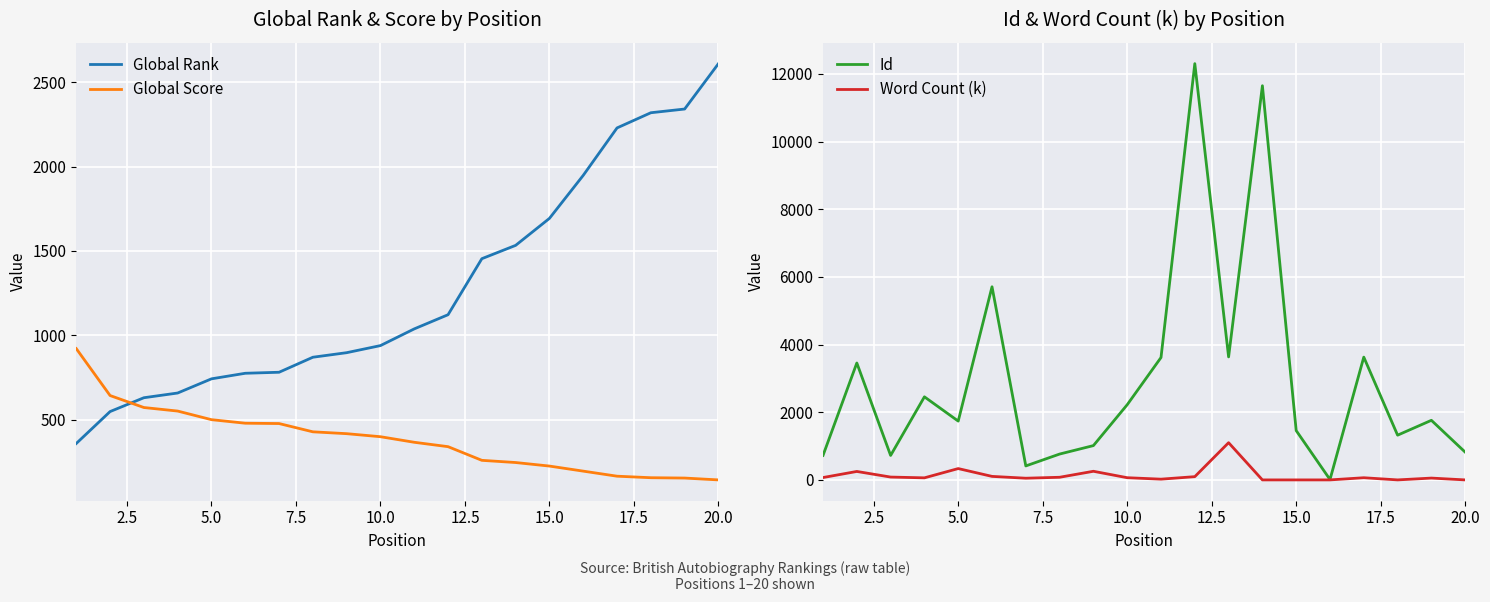

Reading right to left, list all the values displayed in this chart.

Global Rank: 2610	2341	2319	2229	1948	1693	1533	1454	1122	1038	939	897	870	781	775	742	658	630	548	359
Global Score: 143	154	156	165	195	225	246	259	340	366	399	417	428	477	479	500	551	572	643	921
Id: 820	1761	1322	3628	11	1457	11648	3635	12301	3617	2222	1014	764	413	5707	1738	2455	723	3455	724
Word Count (k): 0	54	0	64	0	0	0	1100	96	22	65	255	78	50	104	335	61	84	250	70